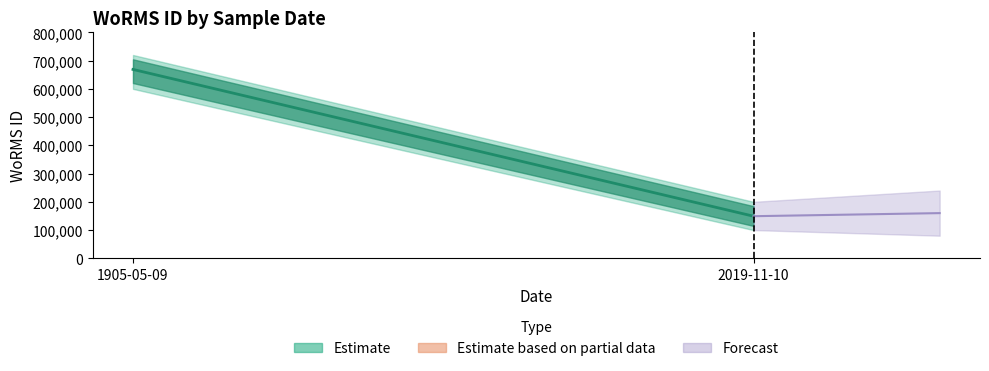

Reading left to right, list all the values displayed in this chart.

668848	149095	149095